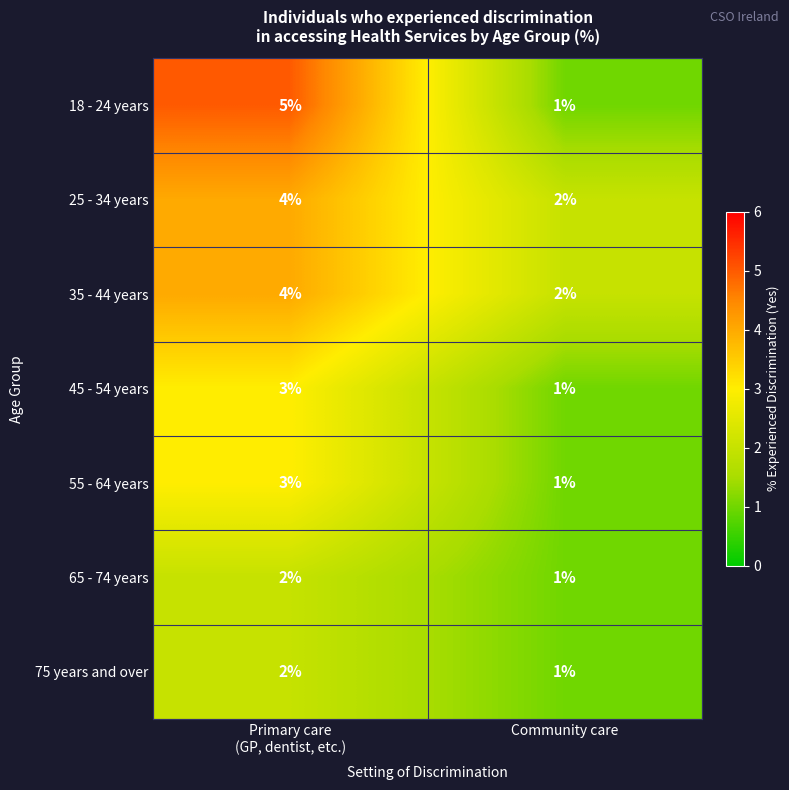

Which category has the lowest value across all series?

Community care